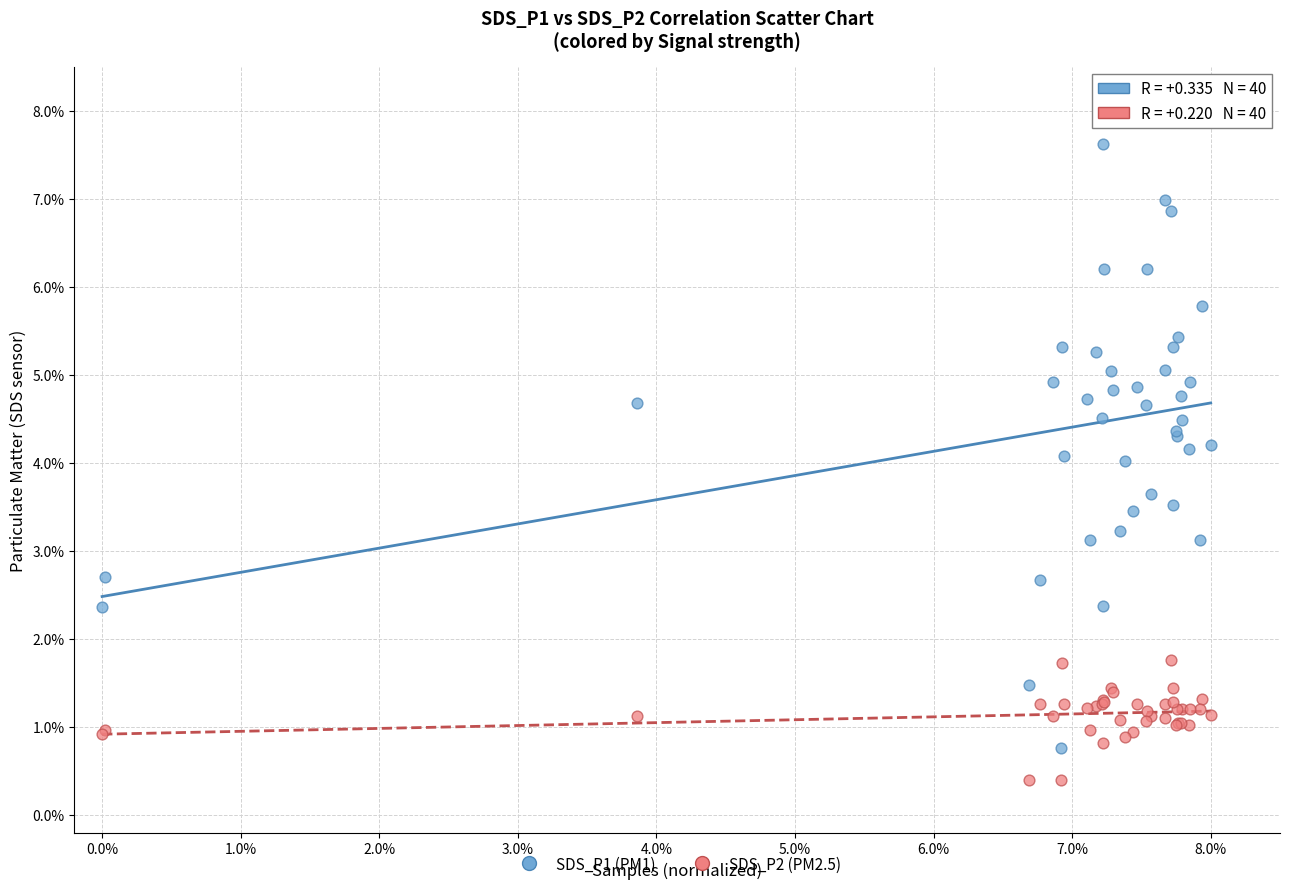

Which series has the widest spread of Y values?

SDS_P1 (PM1)